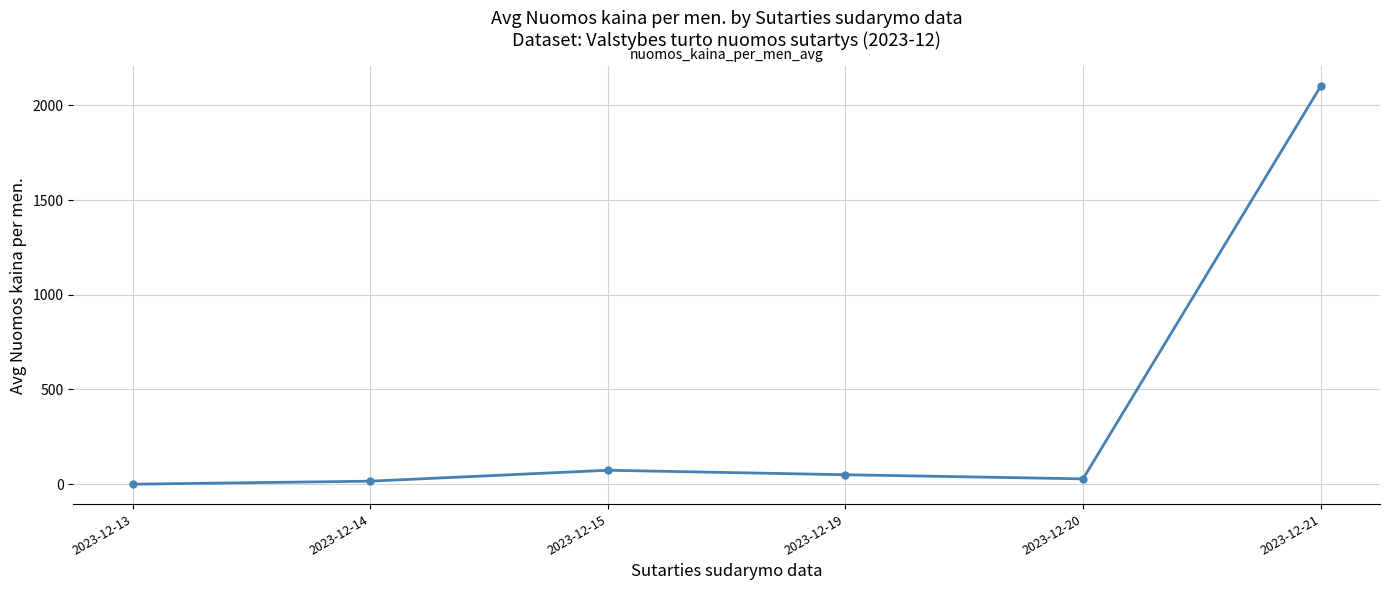

What is the sum of all values?

2267.7